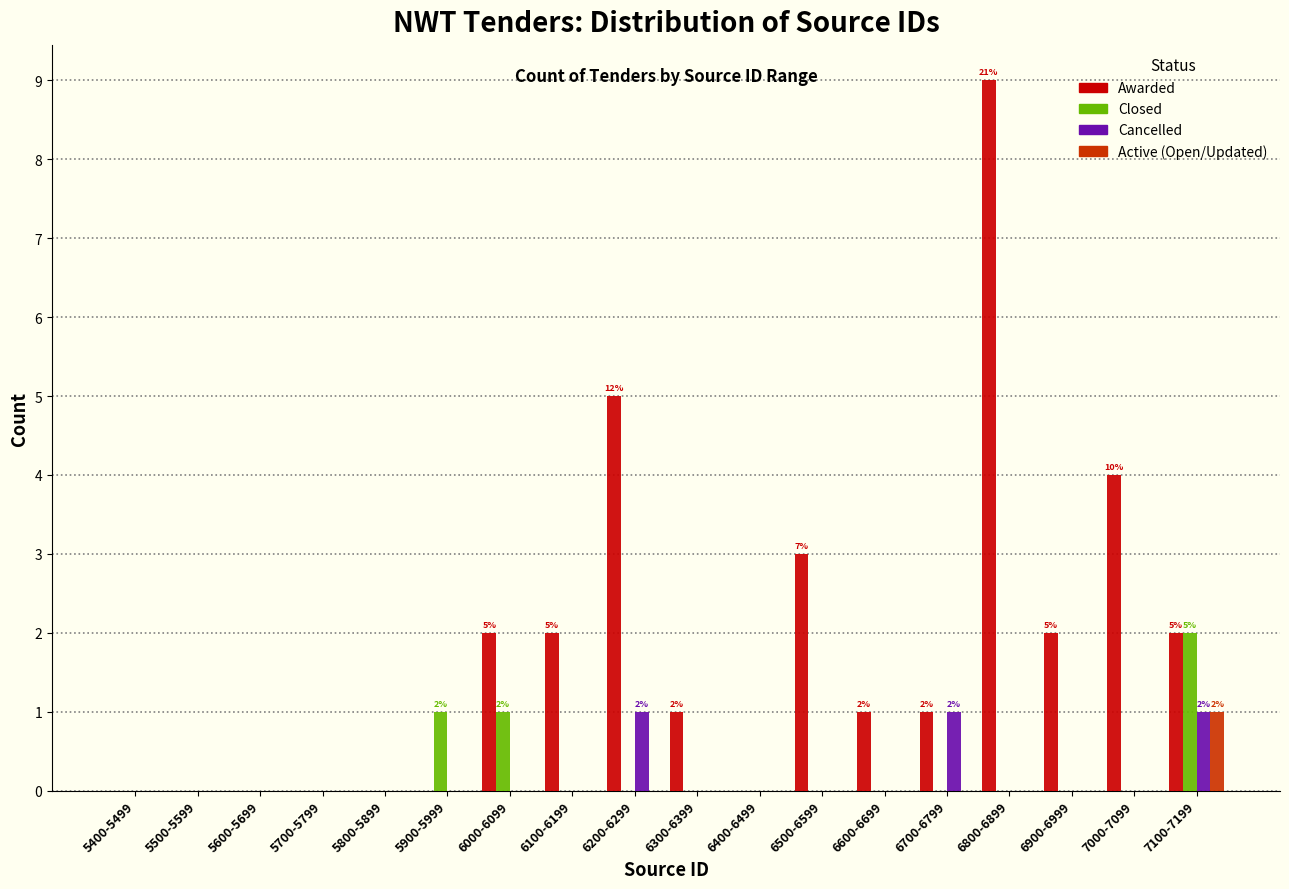

Which series changed the most between 5400-5499 and 6500-6599?

Awarded